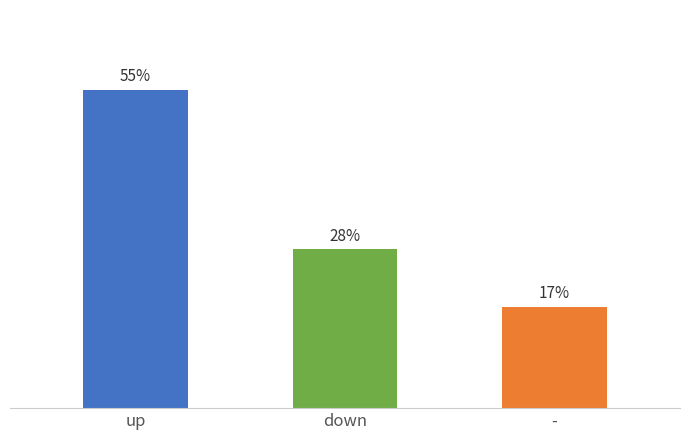

Approximately how many times larger is the value at - compared to up?

0.3